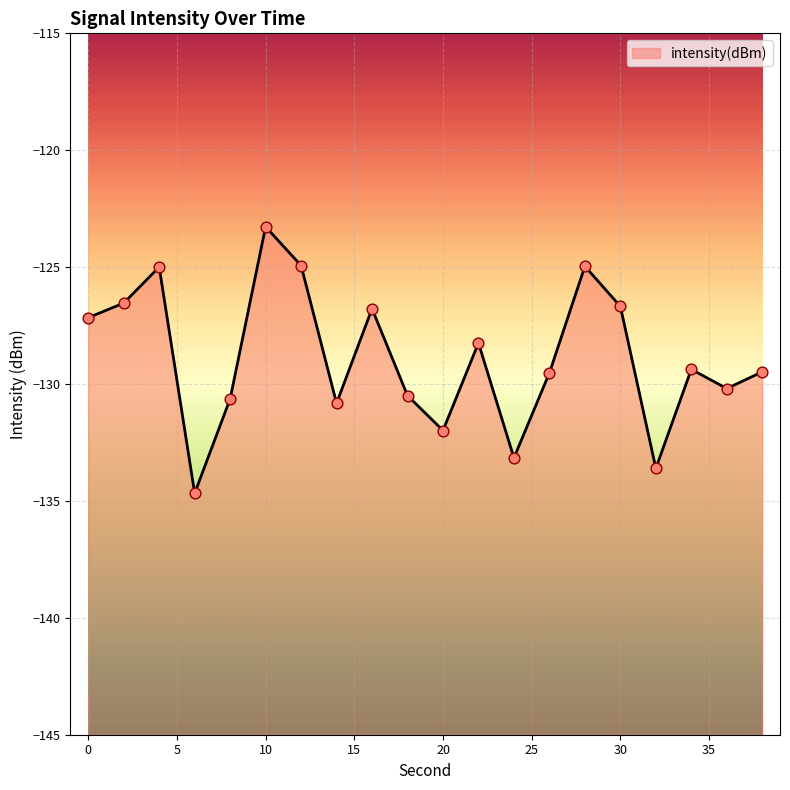

Between 38 and 24, which is larger?

38